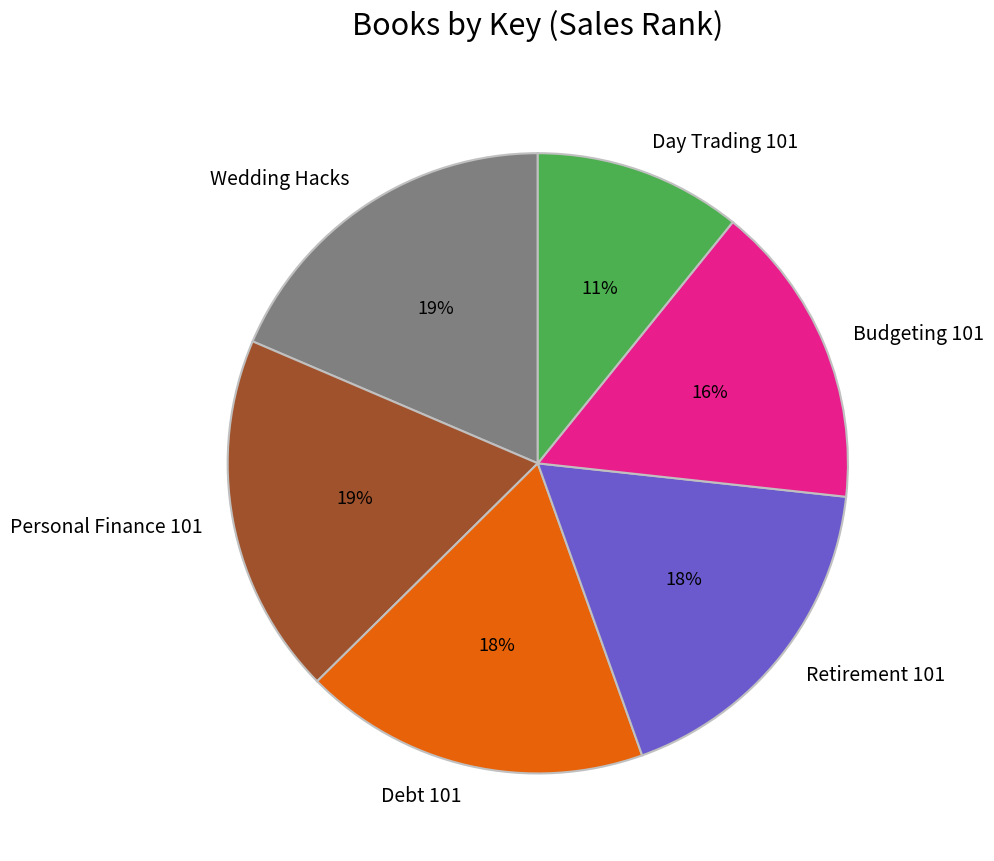

Which has a higher value, Budgeting 101 or Day Trading 101?

Budgeting 101